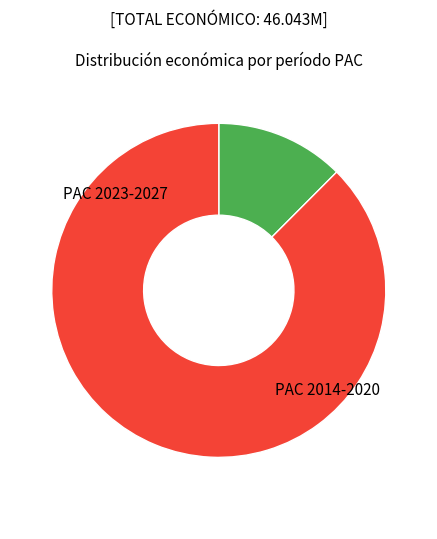

Does any single category account for the majority?

Yes